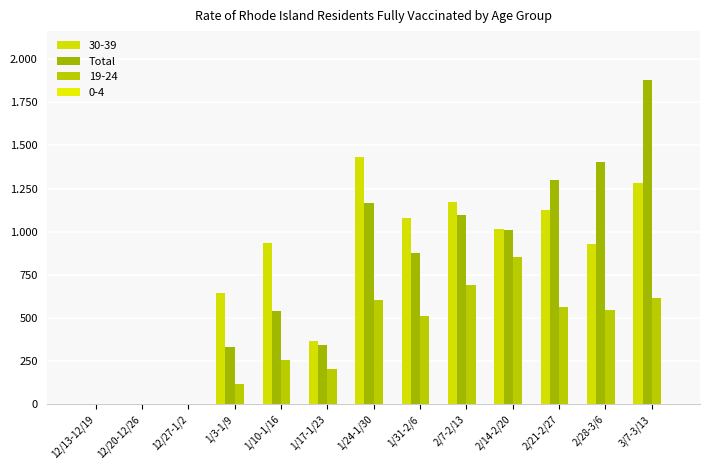

Are the bars horizontal?

No